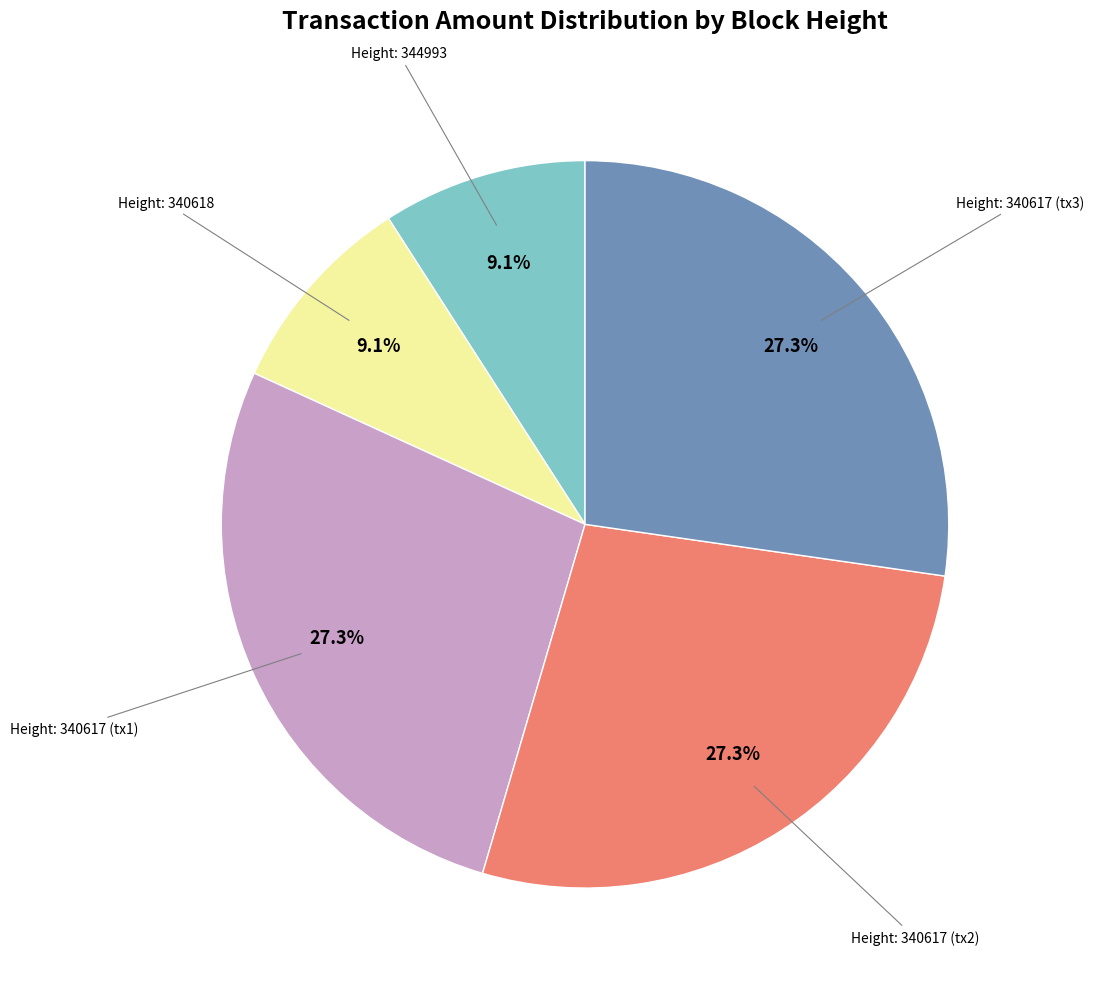

Is there a majority slice in this chart?

No